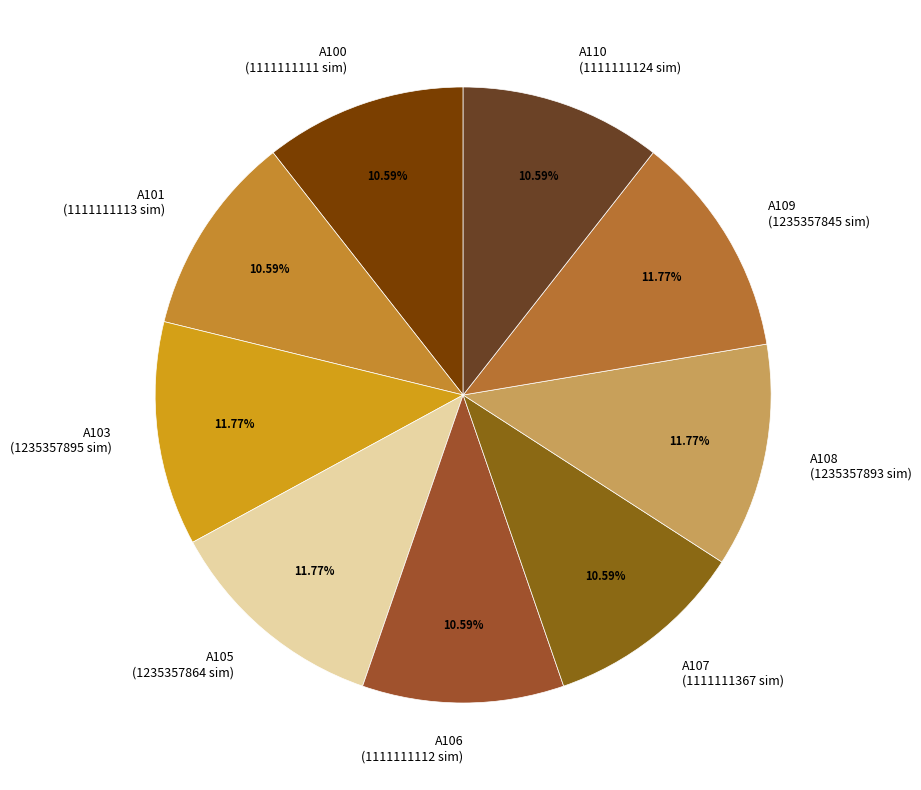

Approximately how many times larger is the value at A110 (1111111124 sim) compared to A101 (1111111113 sim)?

1.0